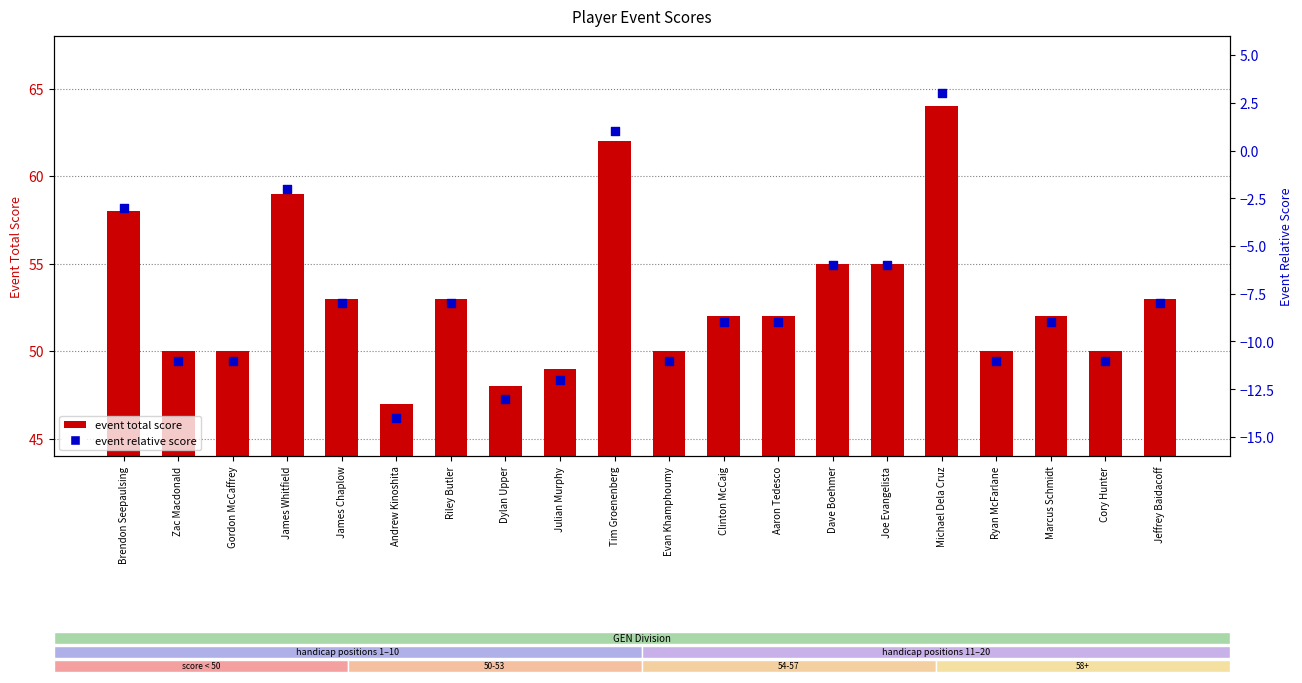

What is the total value across all series at Clinton McCaig?

43